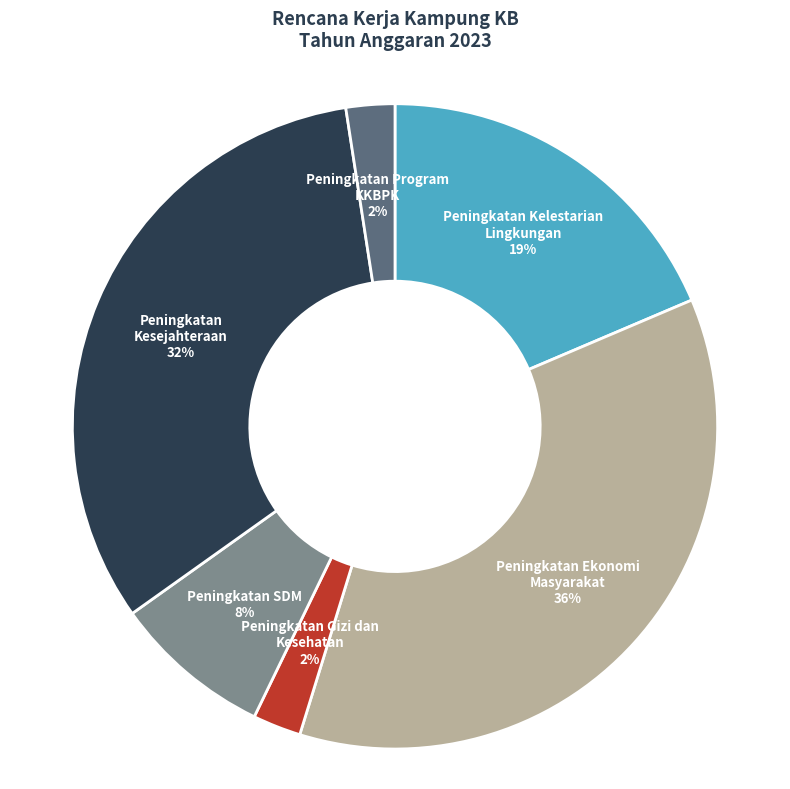

Combined, do Peningkatan Kesejahteraan and Peningkatan Ekonomi Masyarakat account for over 50%?

Yes